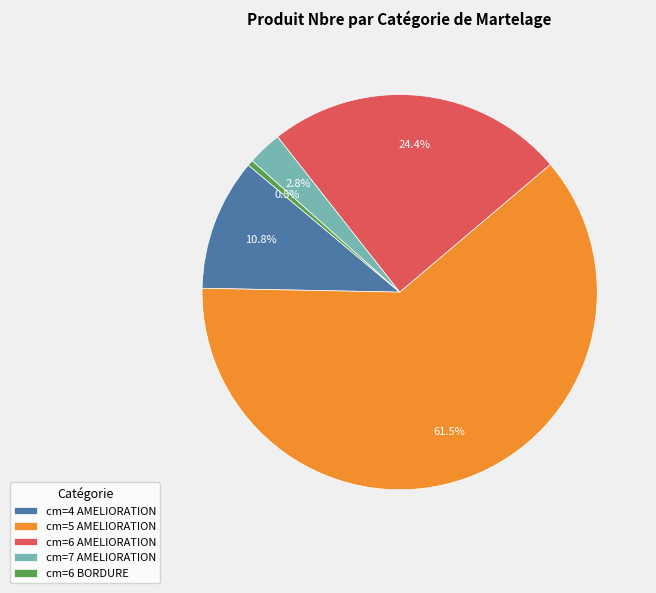

What is the majority slice?

cm=5 AMELIORATION